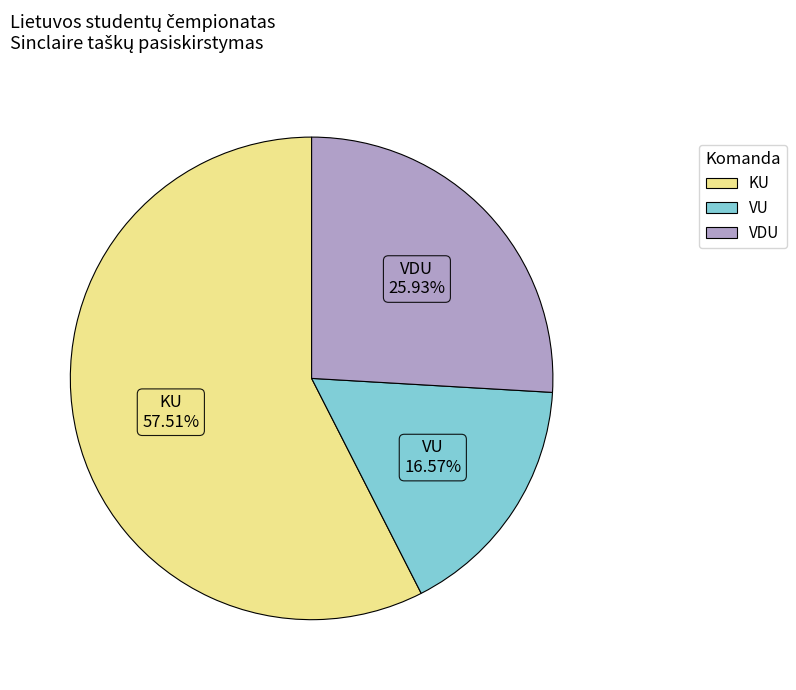

What percentage is the KU slice, to the nearest percent?

58%